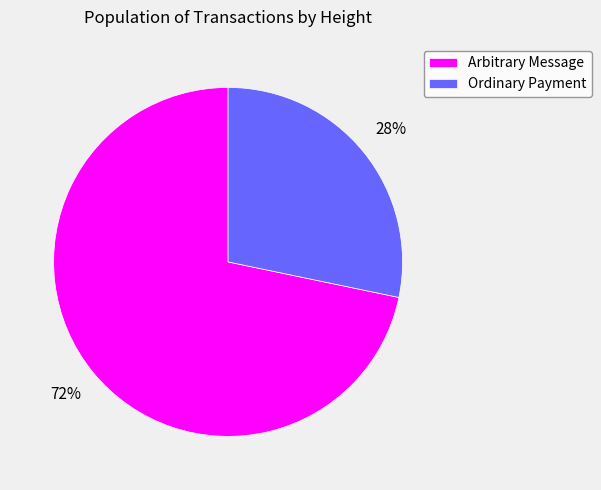

How many segments does this pie chart have?

2